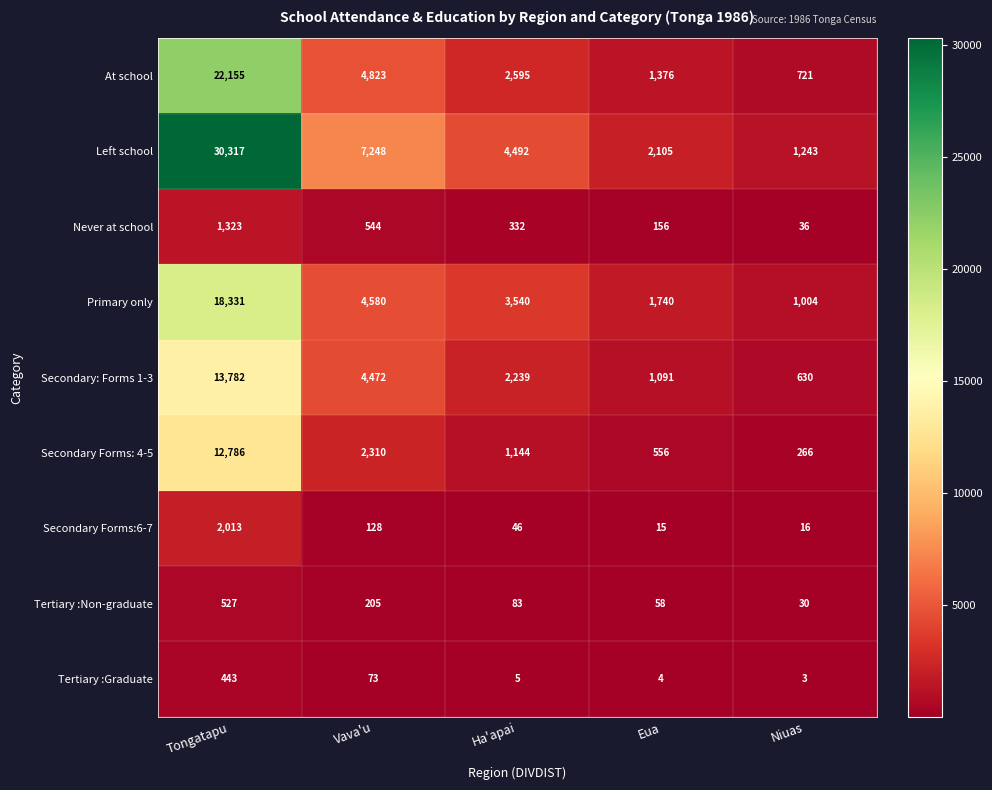

What is the sum of all Secondary: Forms 1-3 values?

22214